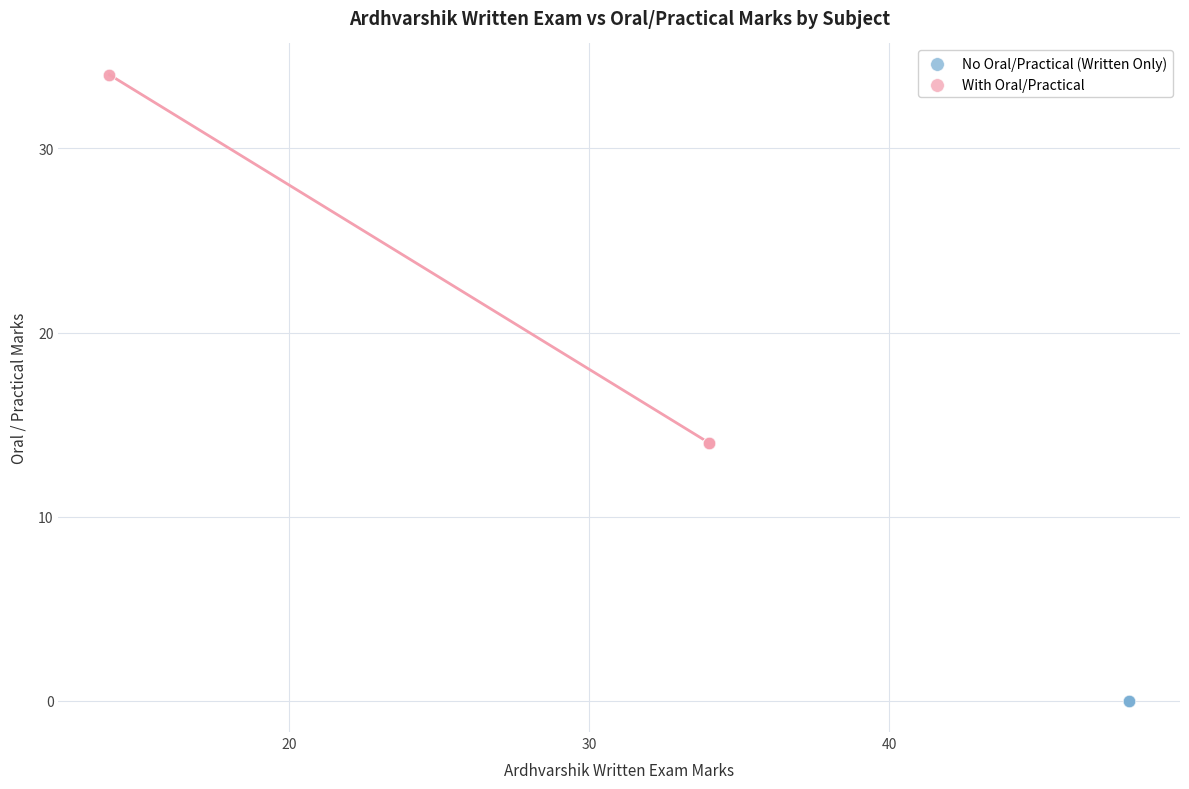

Which series contains the lowest Y value?

No Oral/Practical (Written Only)